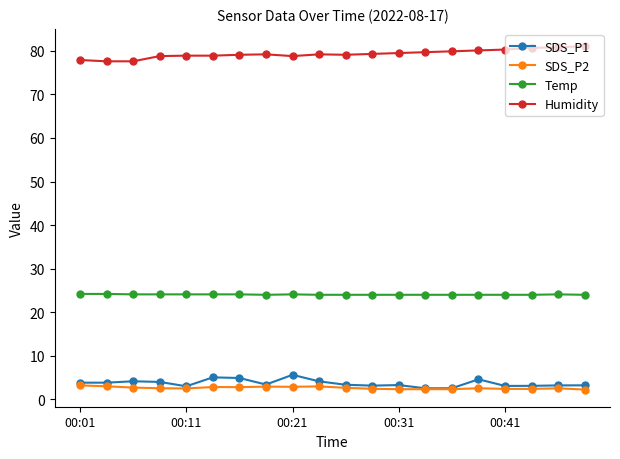

What is the difference between the second highest and minimum values in the Temp series?

0.2